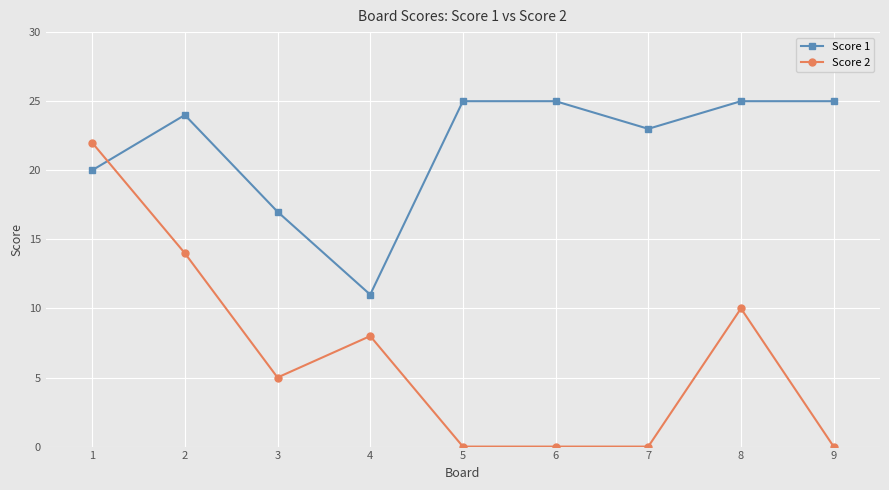

True or false: Score 1 has more than 0 points higher than both neighbors.

True